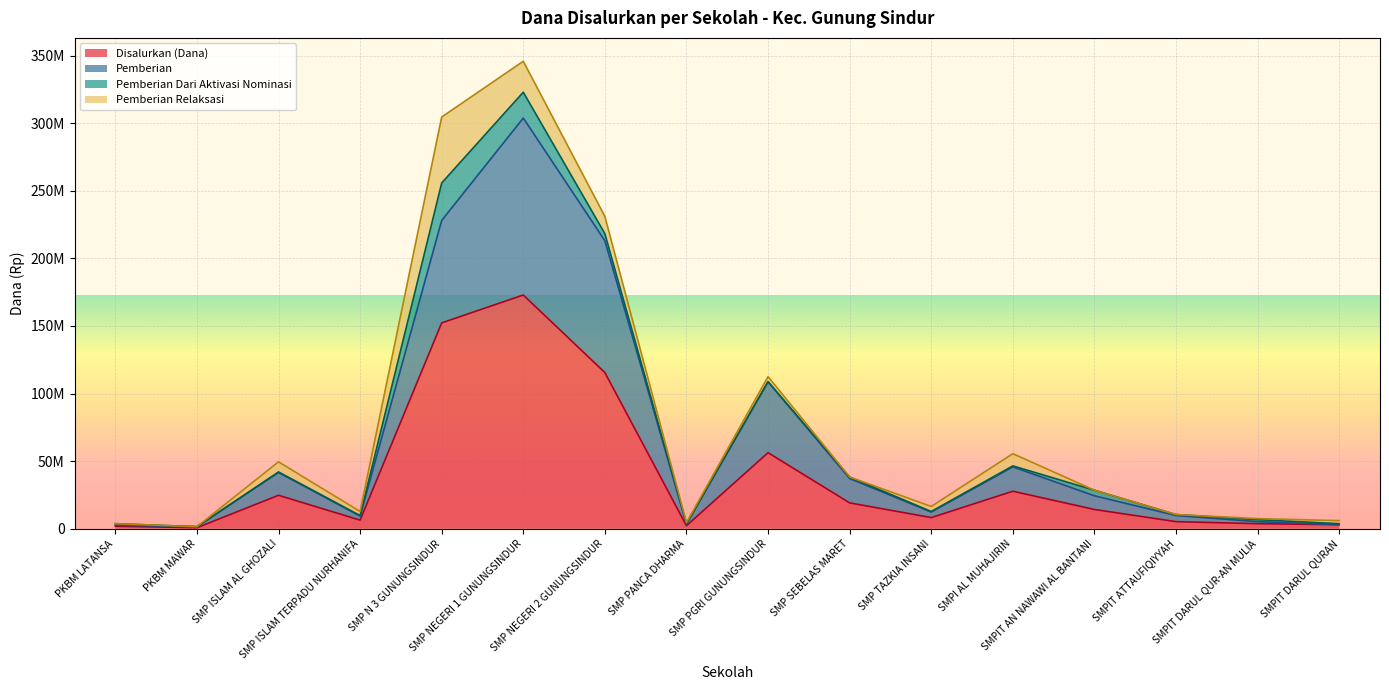

What position from the left is SMPIT AN NAWAWI AL BANTANI?

13